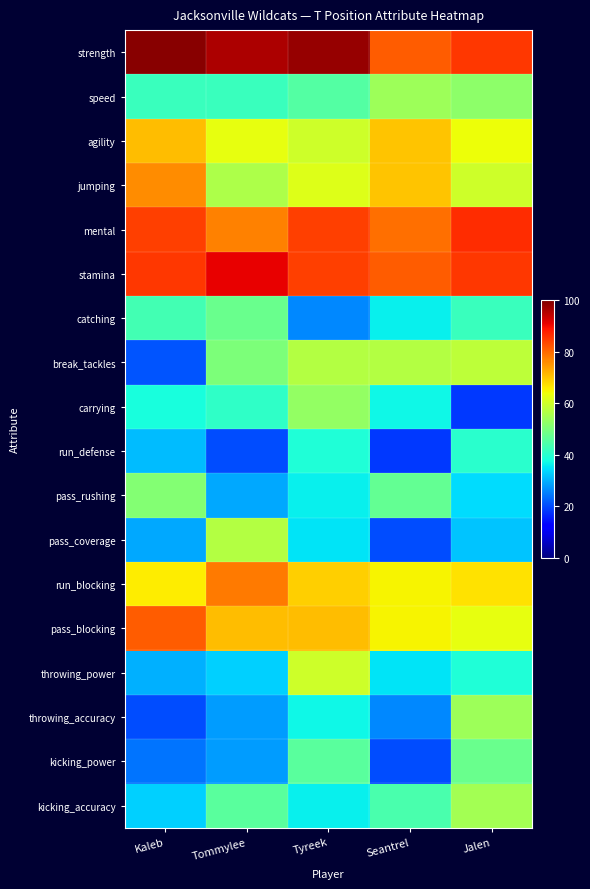

Reading right to left, extract all data points from this chart.

strength: Jalen=85	Seantrel=81	Tyreek=98	Tommylee=96	Kaleb=99
speed: Jalen=52	Seantrel=54	Tyreek=45	Tommylee=42	Kaleb=42
agility: Jalen=64	Seantrel=70	Tyreek=60	Tommylee=63	Kaleb=71
jumping: Jalen=60	Seantrel=70	Tyreek=62	Tommylee=56	Kaleb=76
mental: Jalen=86	Seantrel=79	Tyreek=84	Tommylee=77	Kaleb=84
stamina: Jalen=85	Seantrel=81	Tyreek=84	Tommylee=91	Kaleb=85
catching: Jalen=42	Seantrel=36	Tyreek=26	Tommylee=48	Kaleb=43
break_tackles: Jalen=58	Seantrel=57	Tyreek=57	Tommylee=50	Kaleb=21
carrying: Jalen=18	Seantrel=37	Tyreek=53	Tommylee=41	Kaleb=38
run_defense: Jalen=40	Seantrel=18	Tyreek=39	Tommylee=20	Kaleb=31
pass_rushing: Jalen=34	Seantrel=47	Tyreek=36	Tommylee=29	Kaleb=51
pass_coverage: Jalen=32	Seantrel=20	Tyreek=35	Tommylee=57	Kaleb=29
run_blocking: Jalen=67	Seantrel=65	Tyreek=69	Tommylee=78	Kaleb=66
pass_blocking: Jalen=63	Seantrel=65	Tyreek=71	Tommylee=71	Kaleb=81
throwing_power: Jalen=39	Seantrel=35	Tyreek=60	Tommylee=33	Kaleb=30
throwing_accuracy: Jalen=54	Seantrel=26	Tyreek=37	Tommylee=28	Kaleb=20
kicking_power: Jalen=48	Seantrel=20	Tyreek=46	Tommylee=28	Kaleb=24
kicking_accuracy: Jalen=55	Seantrel=44	Tyreek=36	Tommylee=46	Kaleb=33